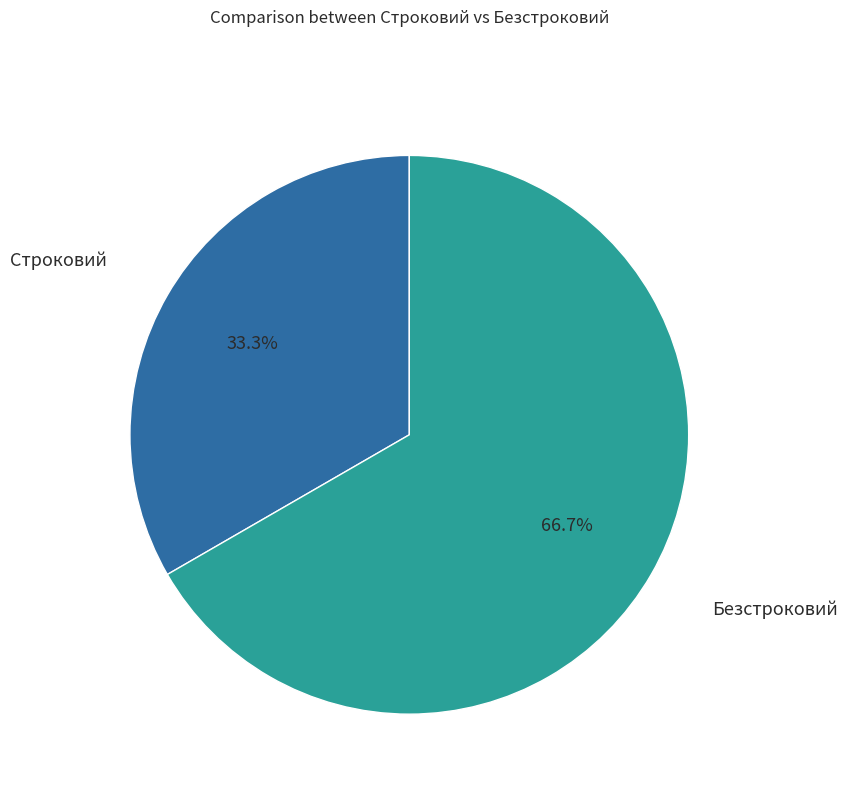

Is there a majority slice in this chart?

Yes